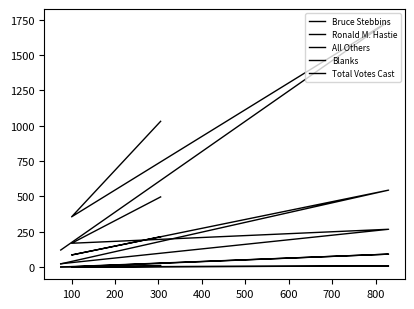

What are all the series names shown in the legend?

Bruce Stebbins, Ronald M. Hastie, All Others, Blanks, Total Votes Cast